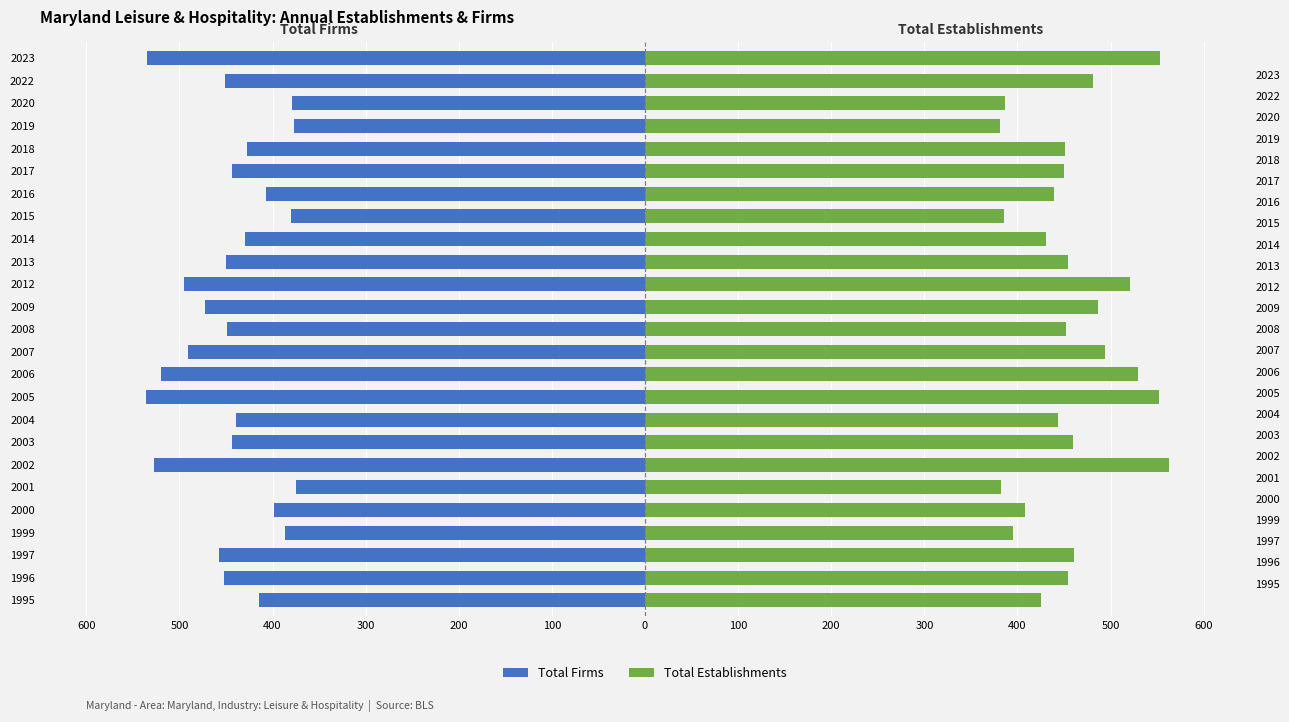

What is the approximate value of Total Establishments at 1996?

454